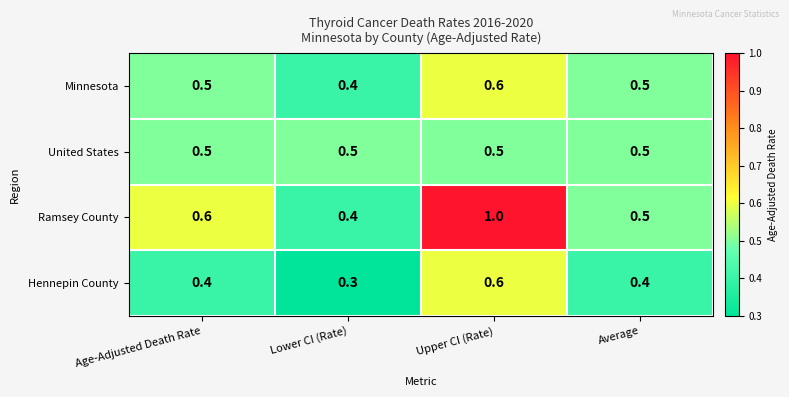

Reading left to right, what are all the values shown in this chart?

Minnesota: 0.5	0.4	0.6	0.5
United States: 0.5	0.5	0.5	0.5
Ramsey County: 0.6	0.4	1.0	0.5
Hennepin County: 0.4	0.3	0.6	0.4